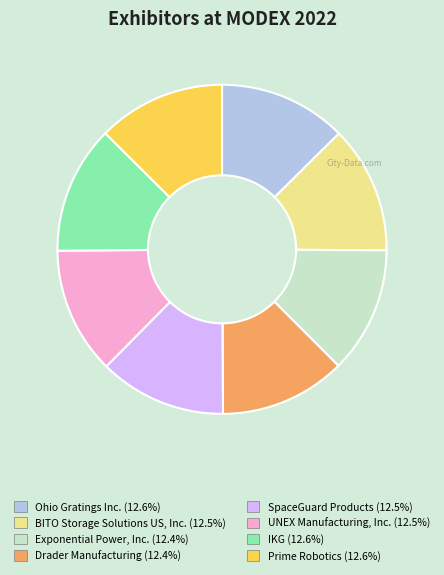

Combined, do IKG and SpaceGuard Products account for over 50%?

No